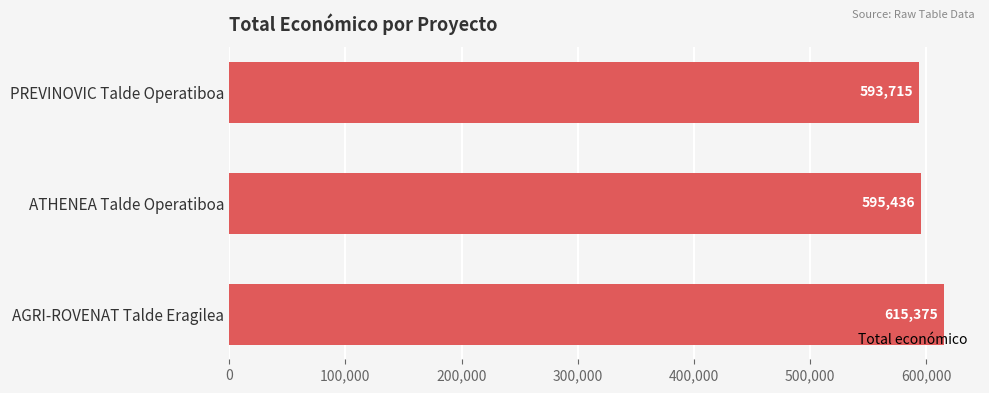

How many bars are there in total?

3